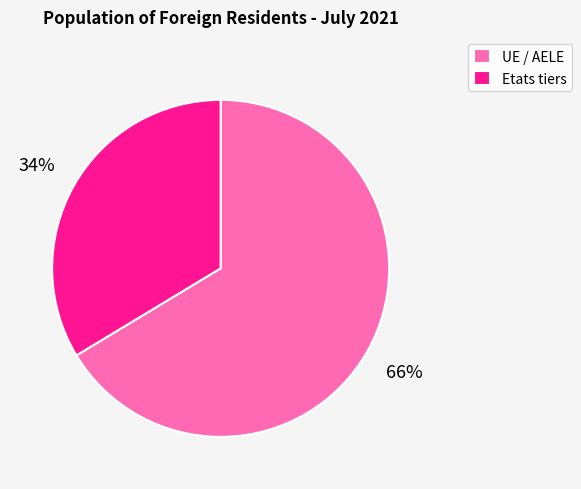

Rank the categories by value from highest to lowest.

UE / AELE, Etats tiers